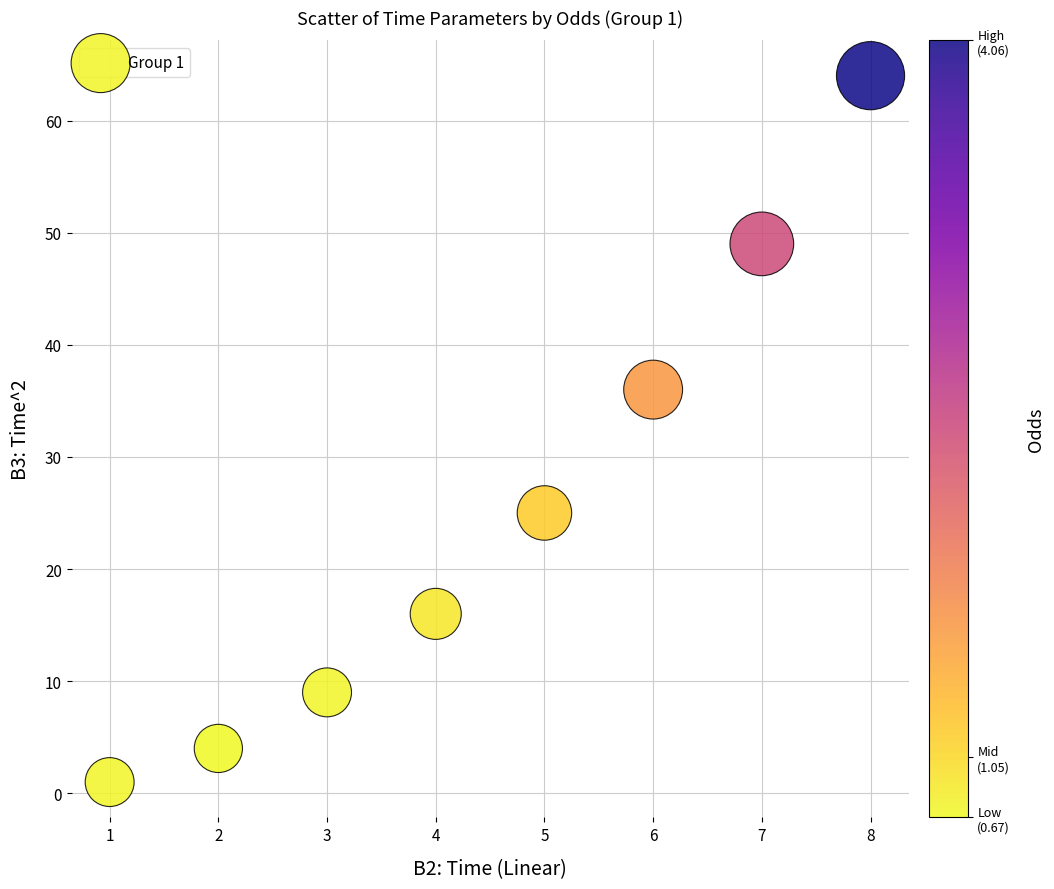

What Y value in the scatter plot is closest to 32?

36